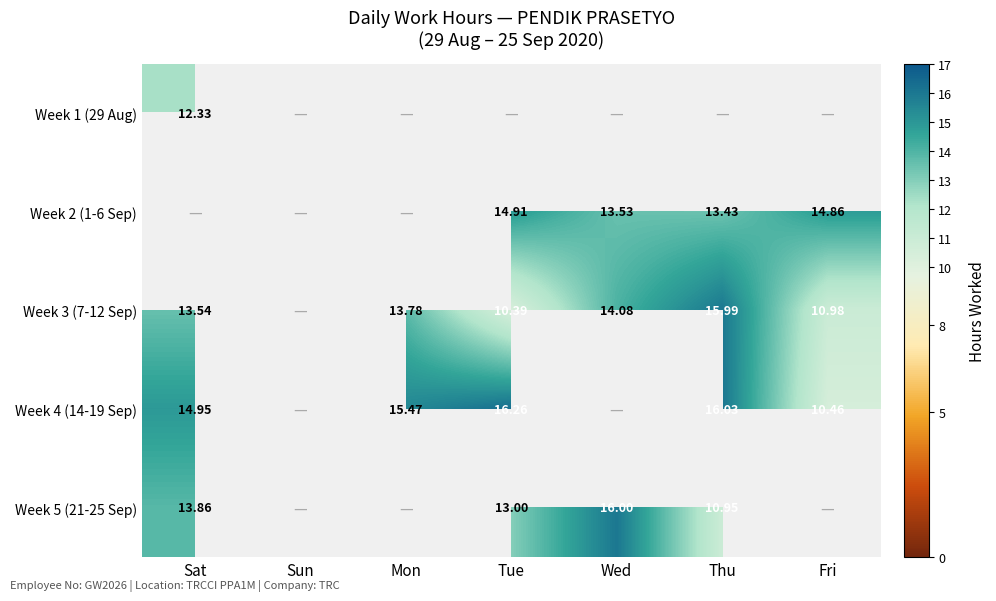

What is the total value across all series at Wed?

43.6